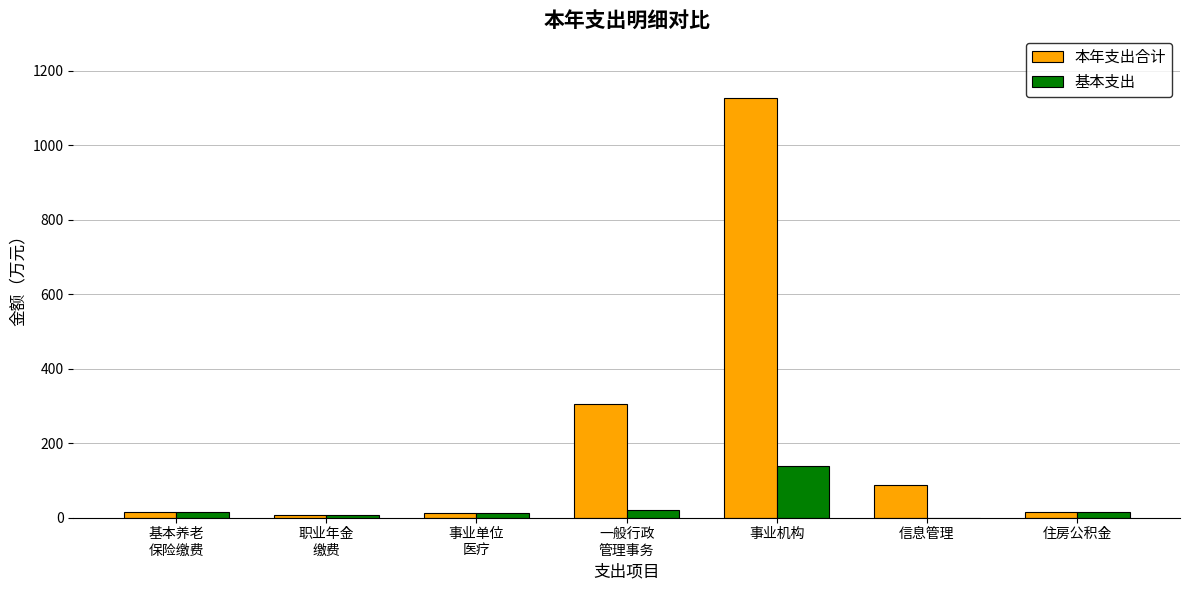

What is the total value across all series at 职业年金
缴费?

15.7